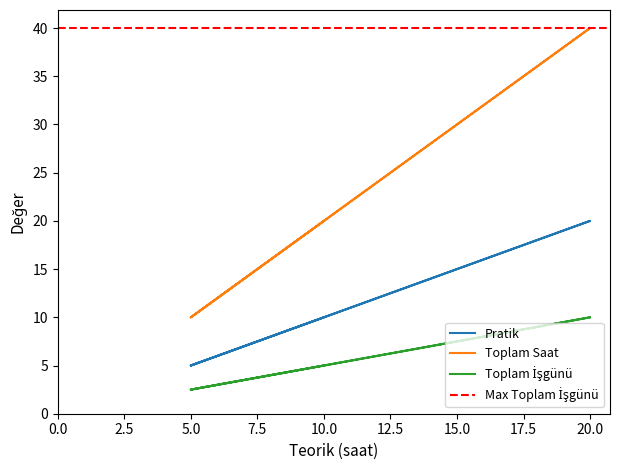

Is this an area chart (filled region under the line)?

No